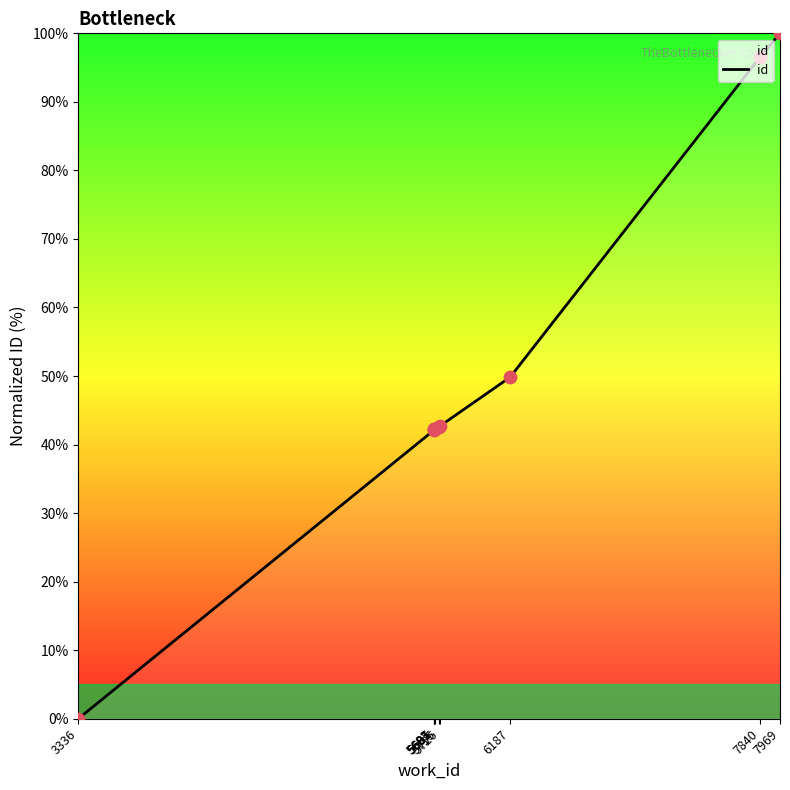

What is the ratio of the value at 5685 to the value at 5726?

1.0